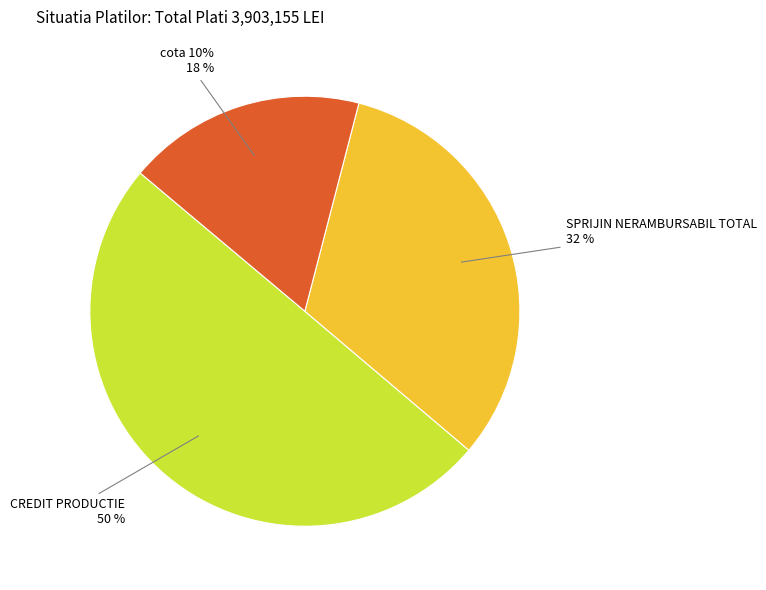

Which has a higher value, CREDIT PRODUCTIE or SPRIJIN NERAMBURSABIL TOTAL?

CREDIT PRODUCTIE